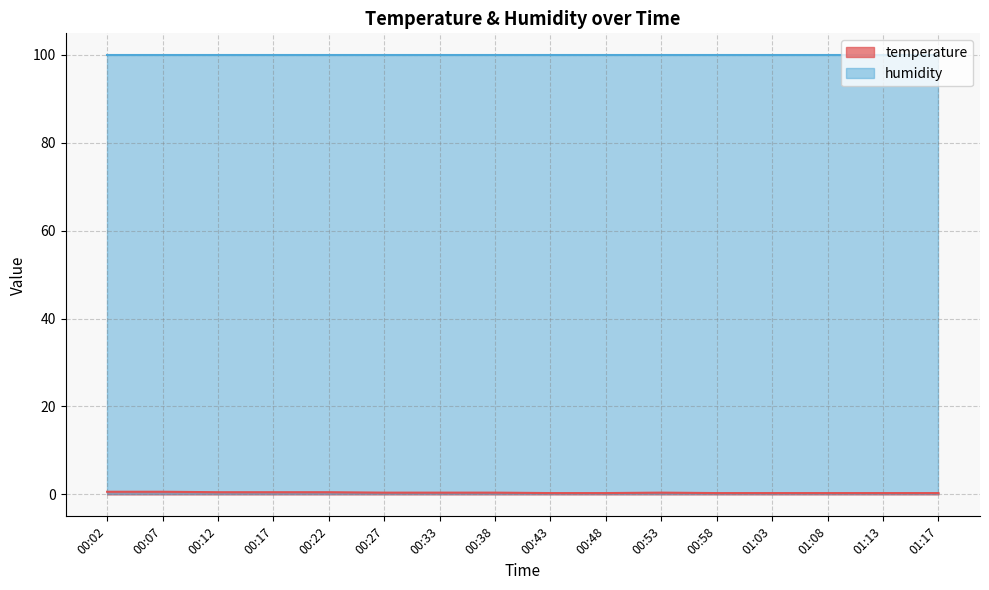

The value at 00:02 is 0.6. True or false?

True